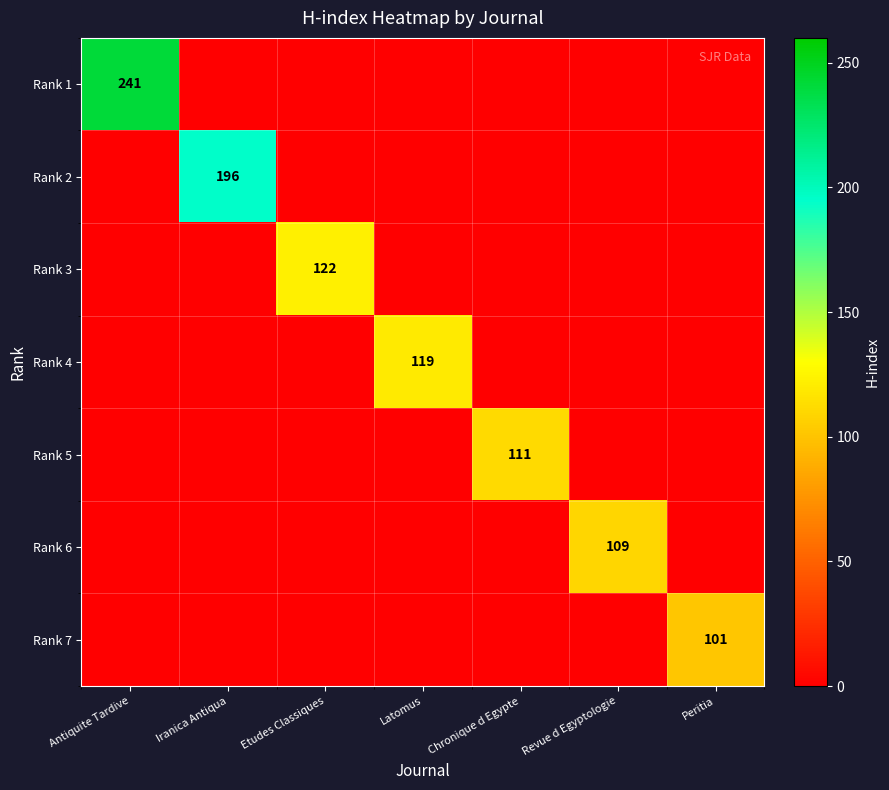

Is it true that Rank 5 equals 111 at Chronique d Egypte?

True